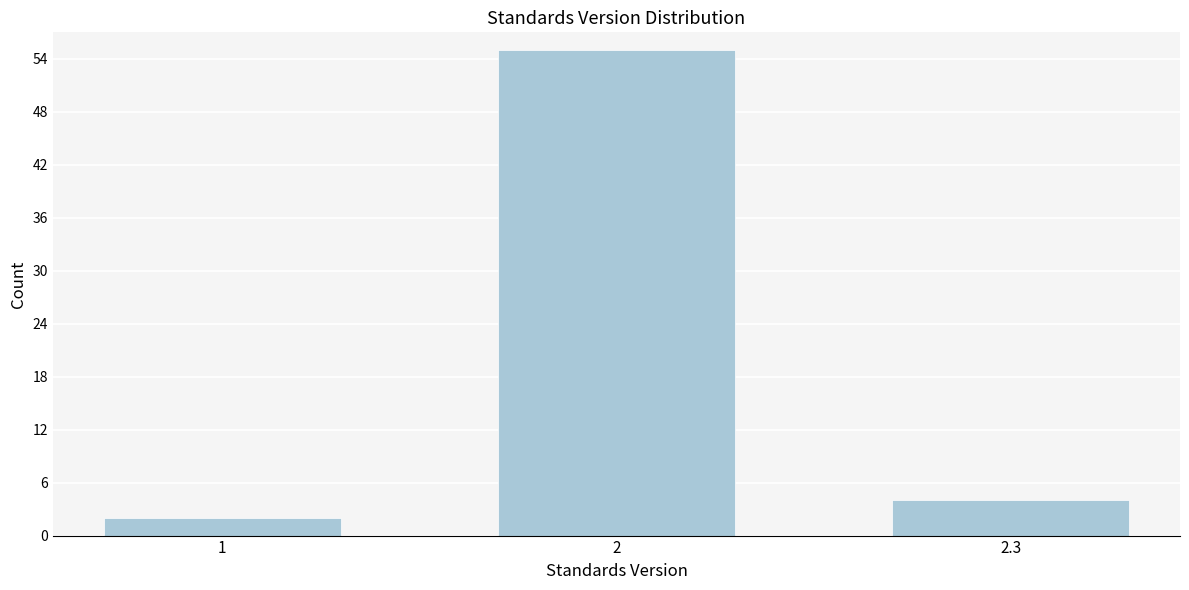

Reading left to right, transcribe all the data shown in this chart.

1=2	2=55	2.3=4